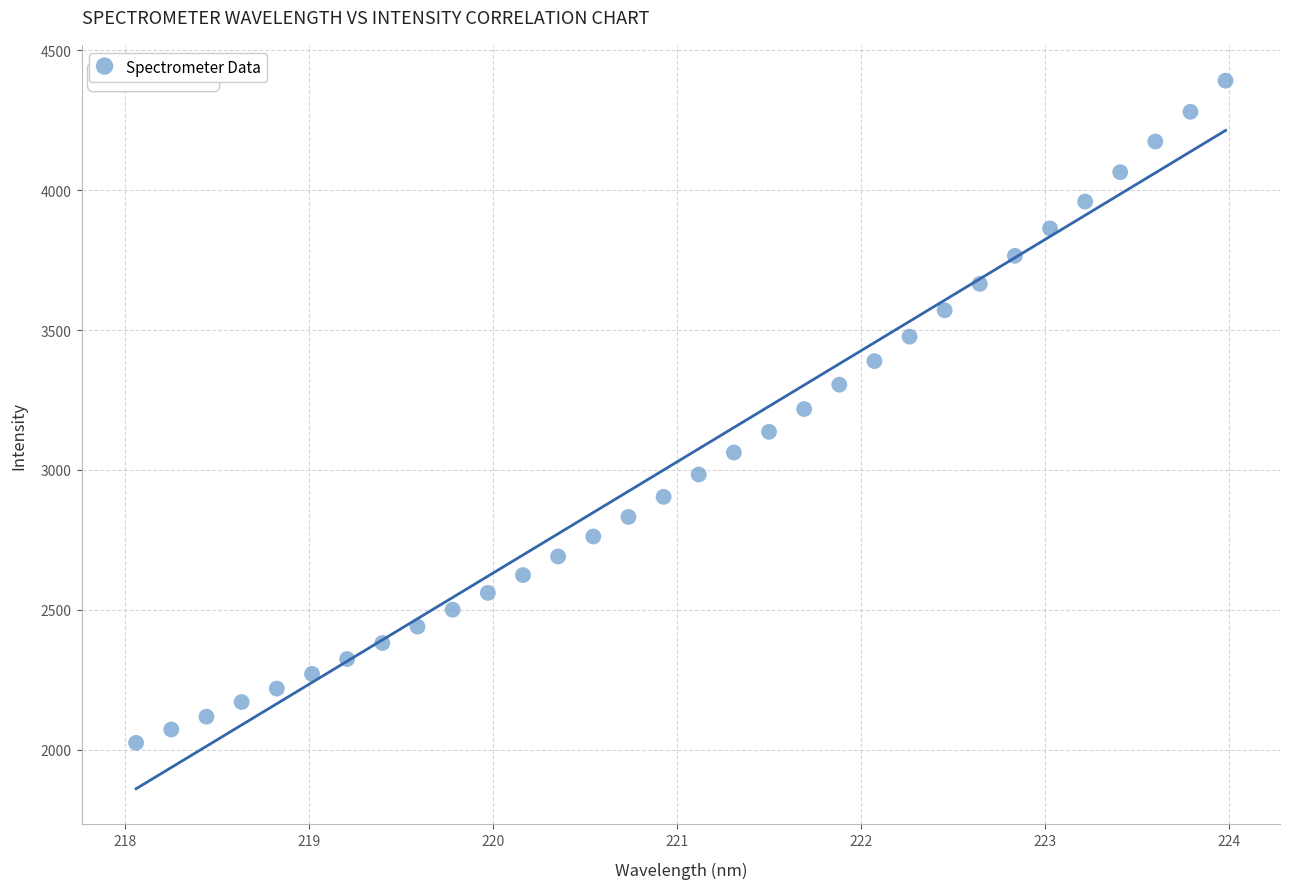

What is the range of Y values (max minus min)?

2367.4